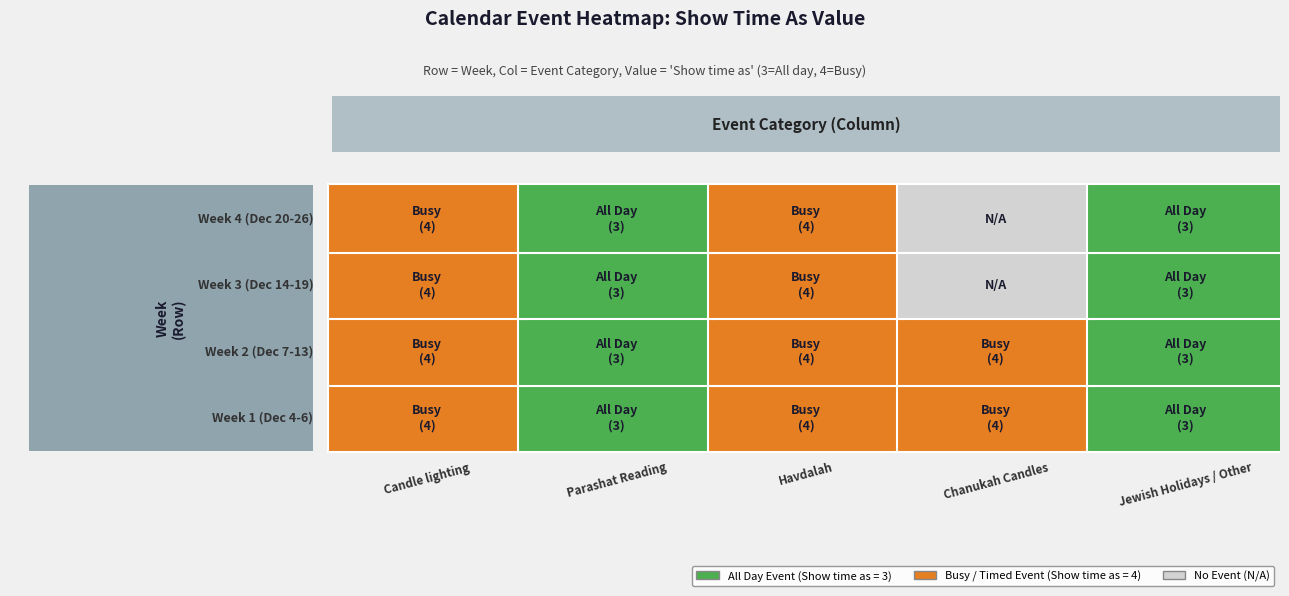

Which series has the widest spread of values?

Candle lighting